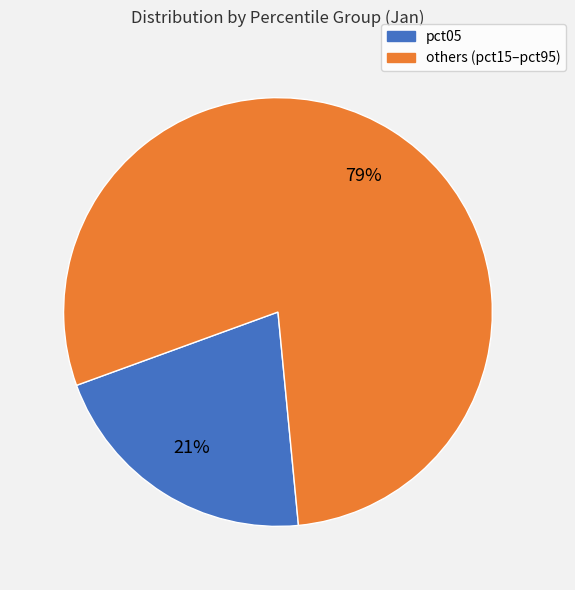

What percentage is the pct05 slice, to the nearest percent?

21%